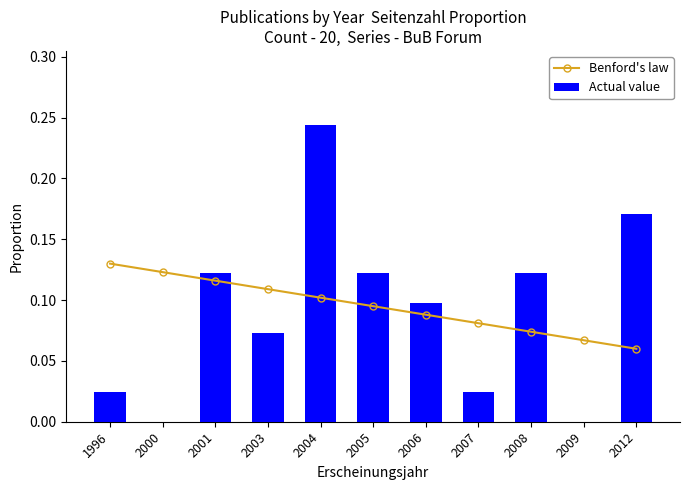

Which series has the widest spread of values?

Actual value